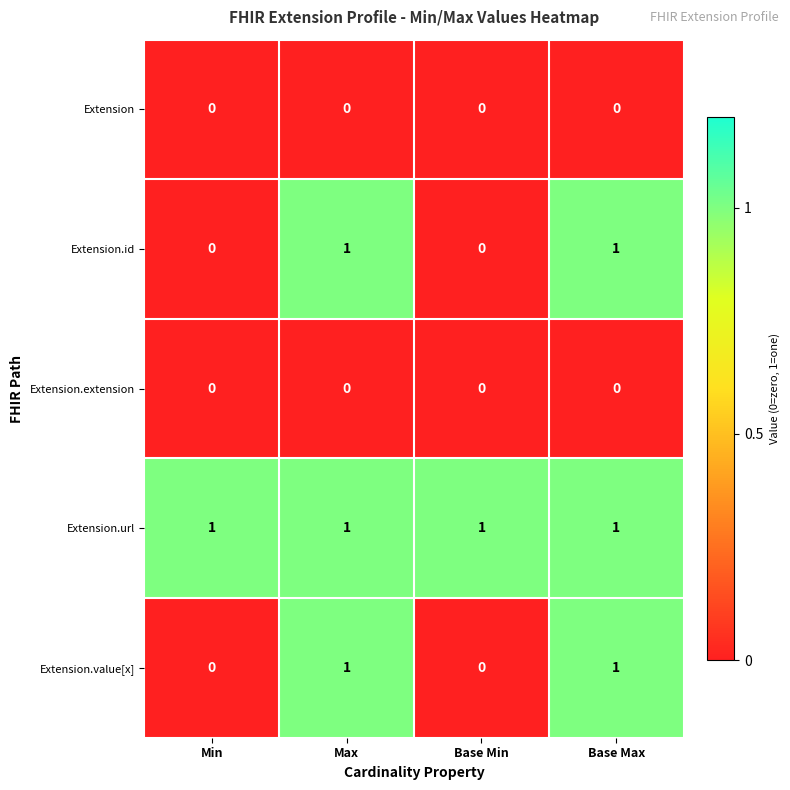

Is it true that Extension equals 0 at Base Min?

True